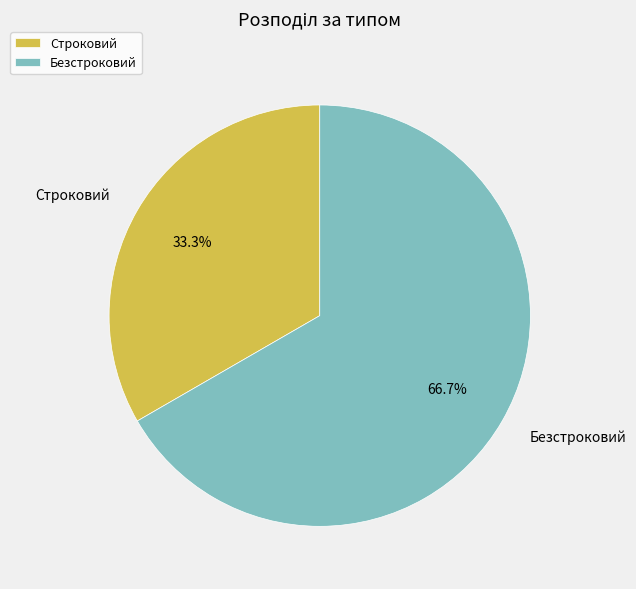

How many slices are in this pie chart?

2